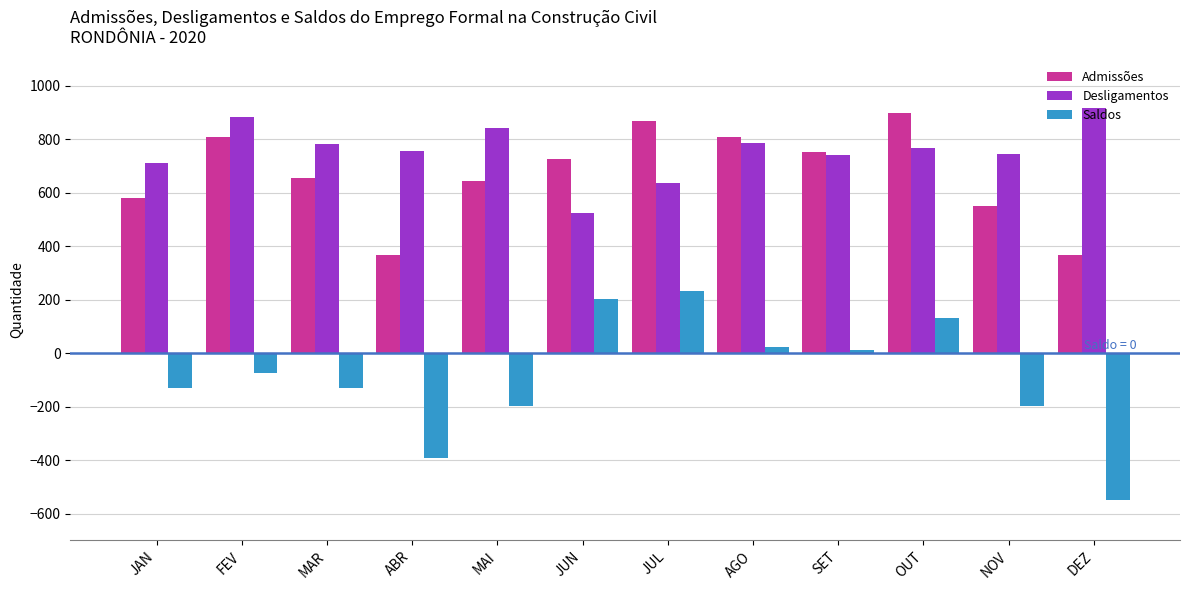

What is the spread (max minus min) of values at DEZ?

1464